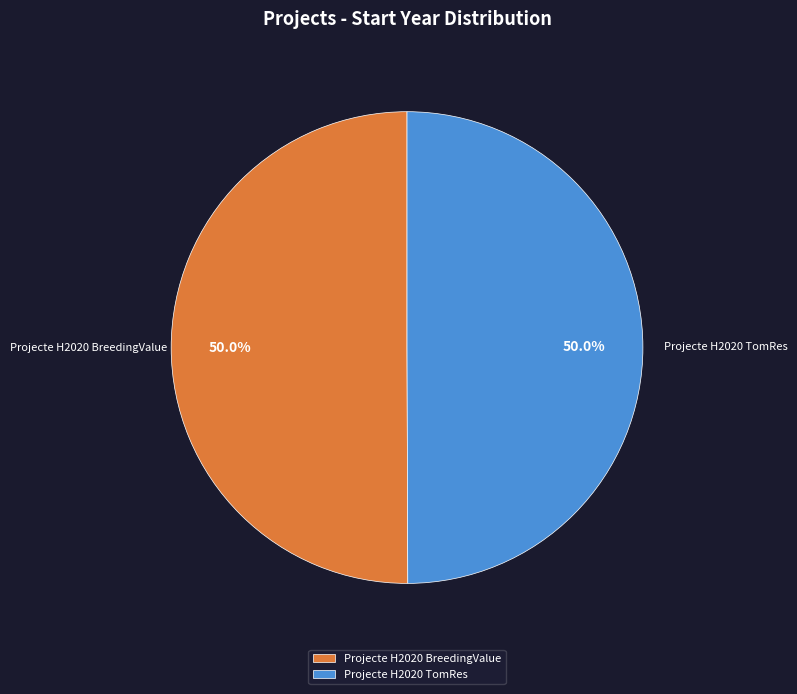

Is it true that Projecte H2020 BreedingValue is 63% of the pie?

False